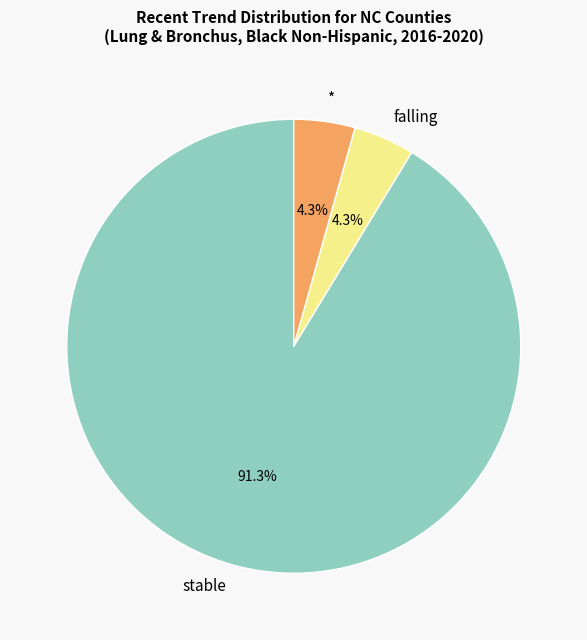

True or false: stable accounts for 91% of the total.

True